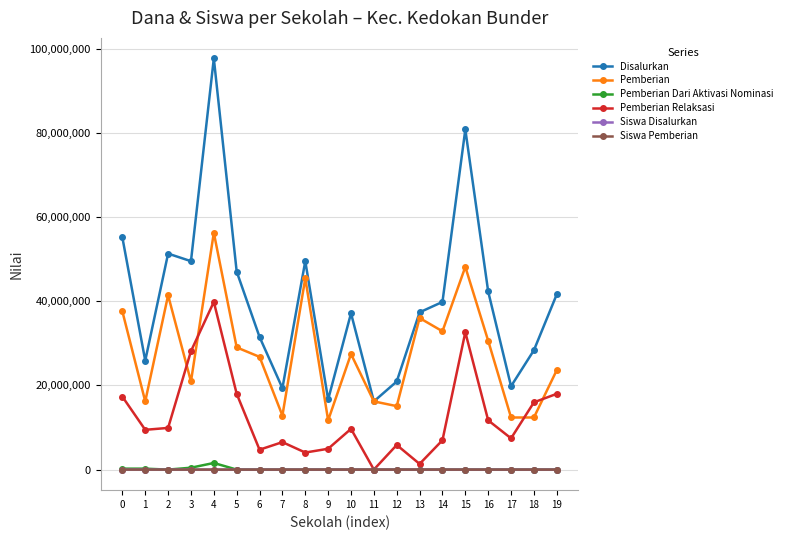

The Siswa Pemberian series shows 83 at 13. True or false?

True